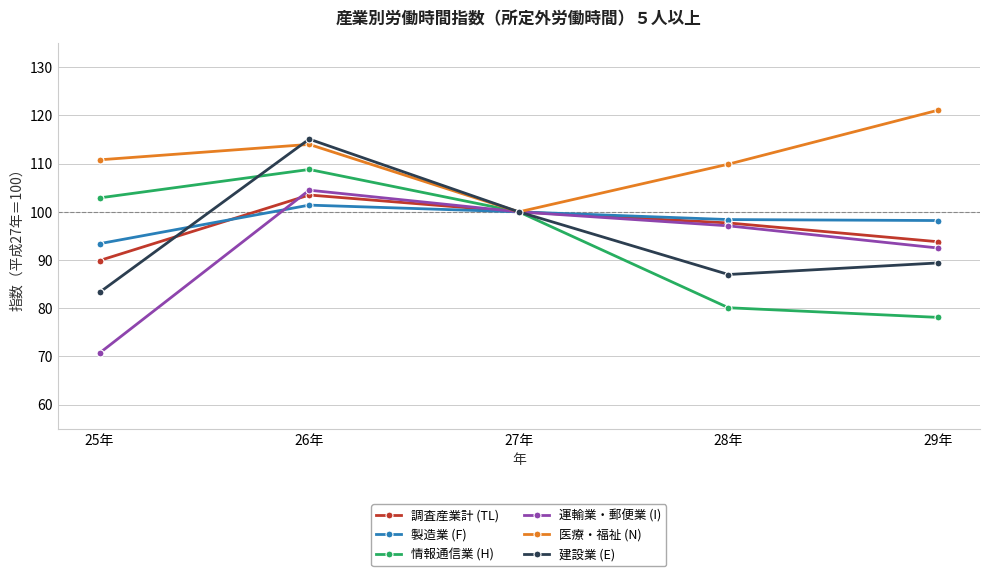

What is the difference between the highest and lowest values at 29年?

43.0